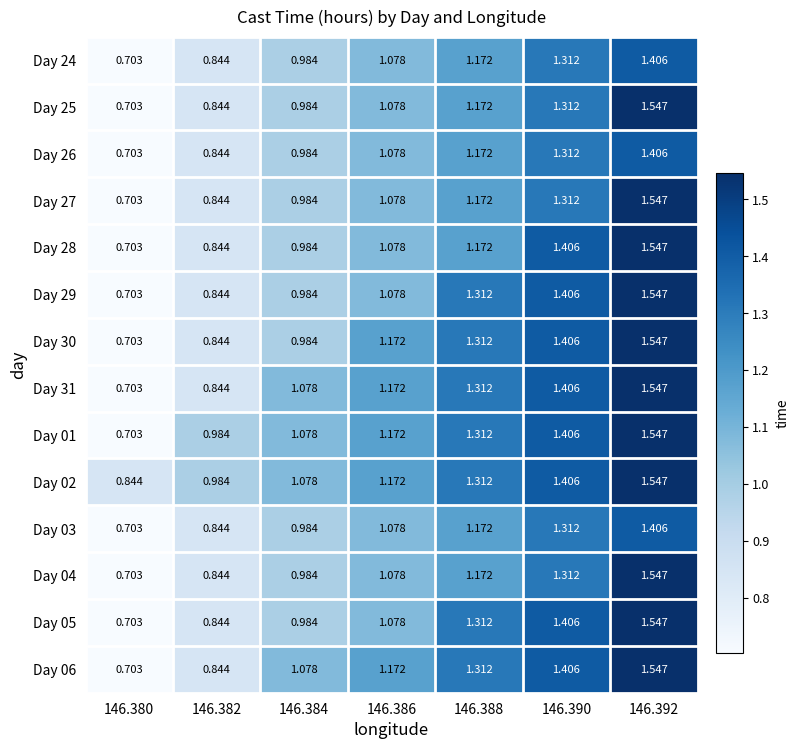

How many data points in Day 25 are less than 1?

3